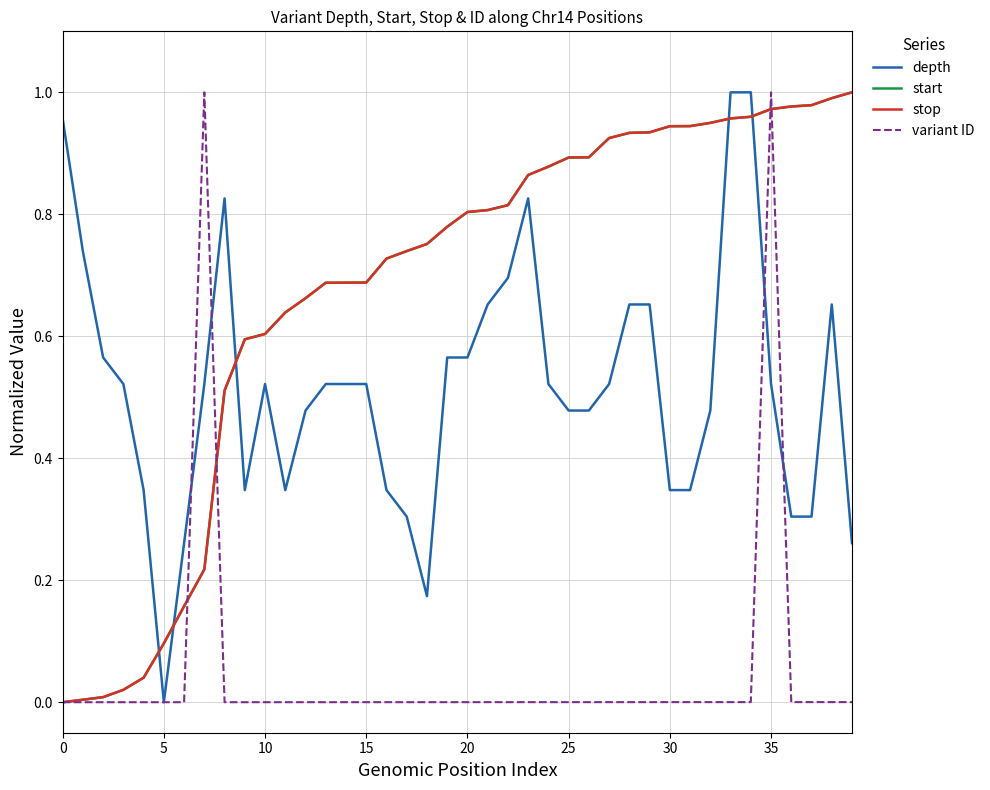

Is this an area chart (filled region under the line)?

No